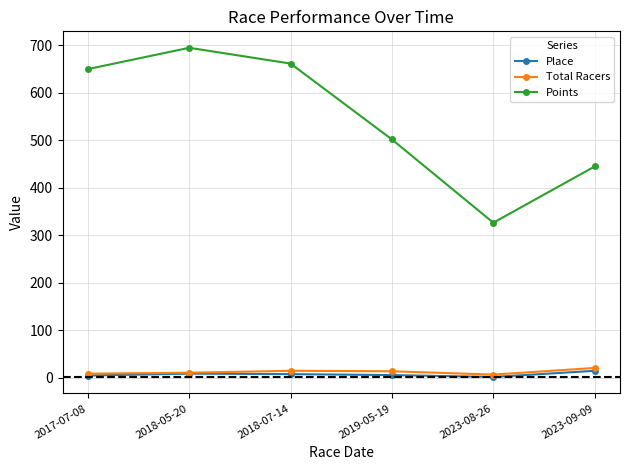

True or false: Points has a value of 501.9 at 2019-05-19.

True